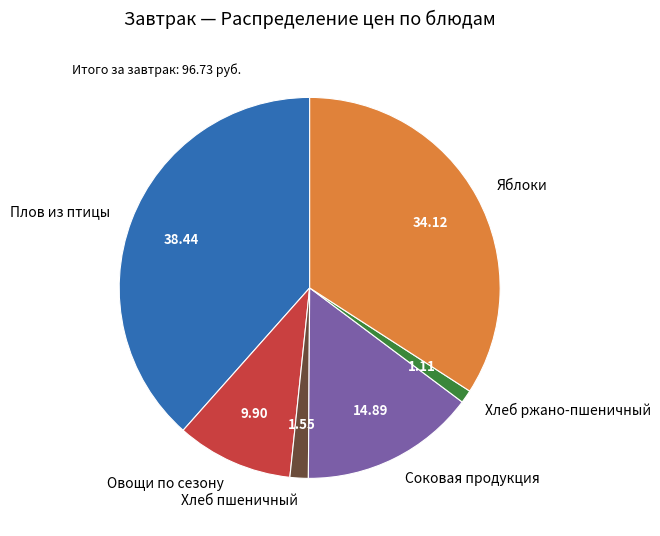

Between Плов из птицы and Хлеб пшеничный, which is larger?

Плов из птицы